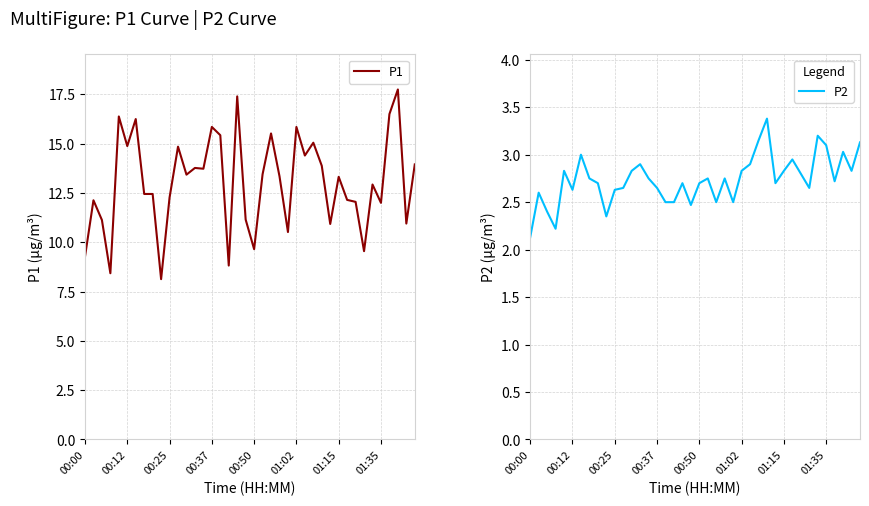

What are all the series names shown in the legend?

P1, P2